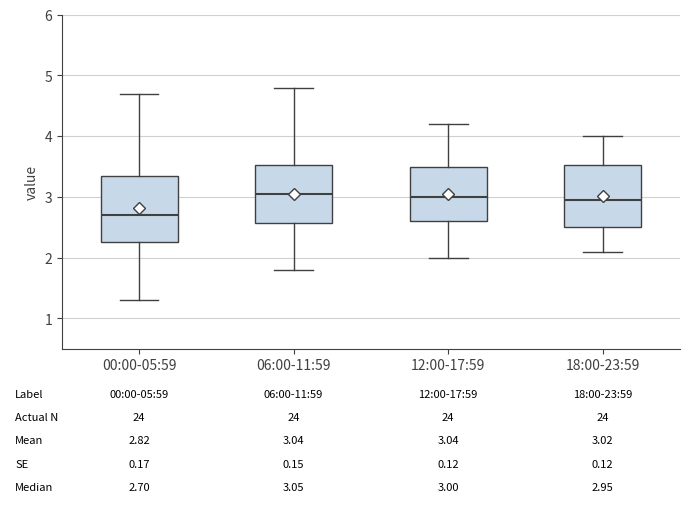

Which box's median line is the lowest?

00:00-05:59